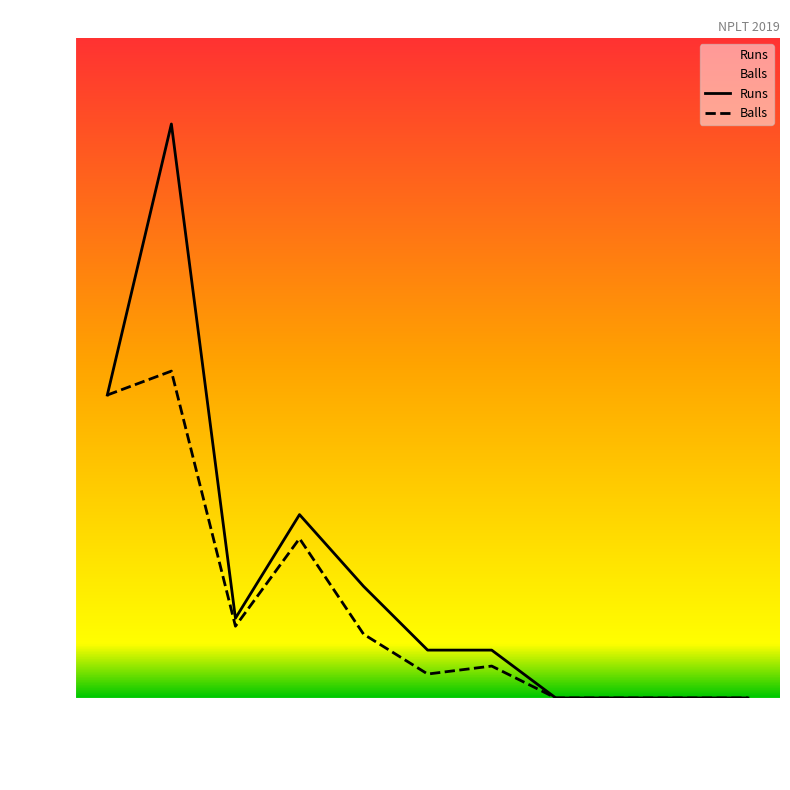

True or false: Runs and Balls intersect in this chart.

False